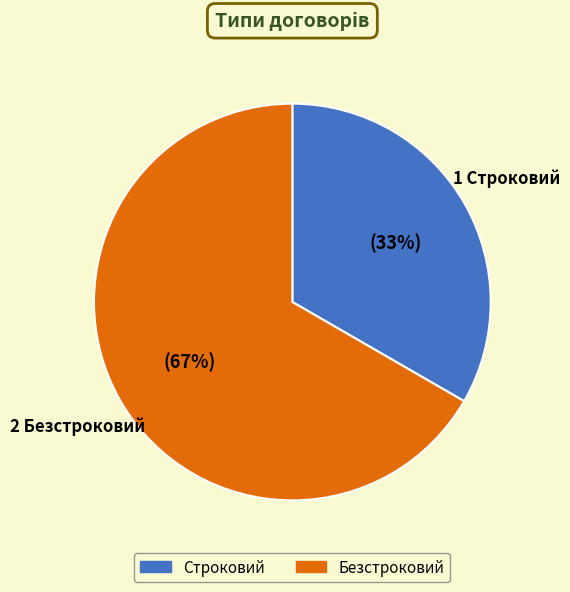

Rank the categories by value from highest to lowest.

Безстроковий, Строковий